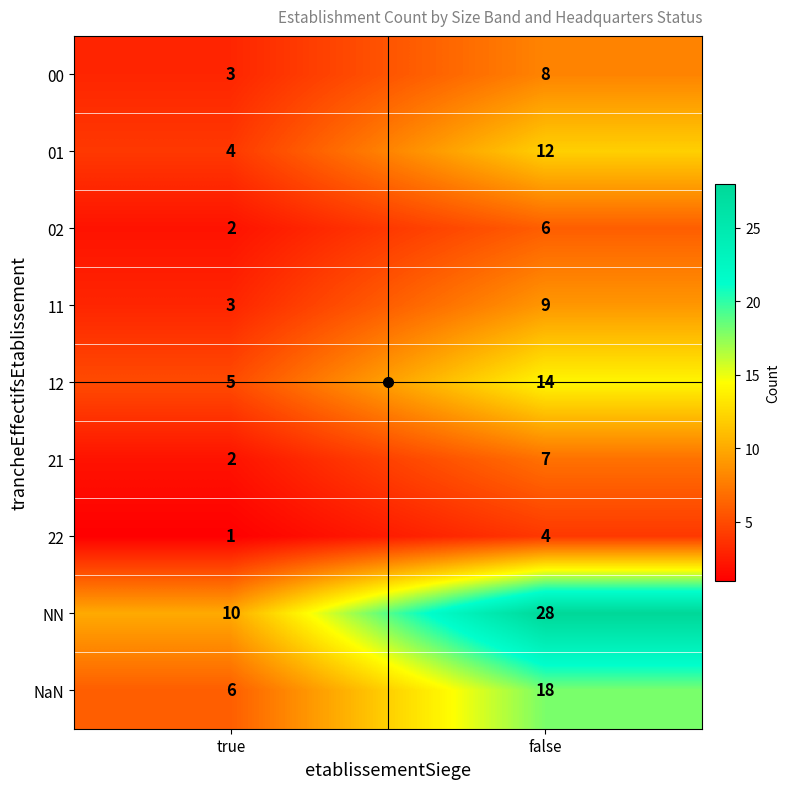

Is it true that 00 equals 8 at false?

True